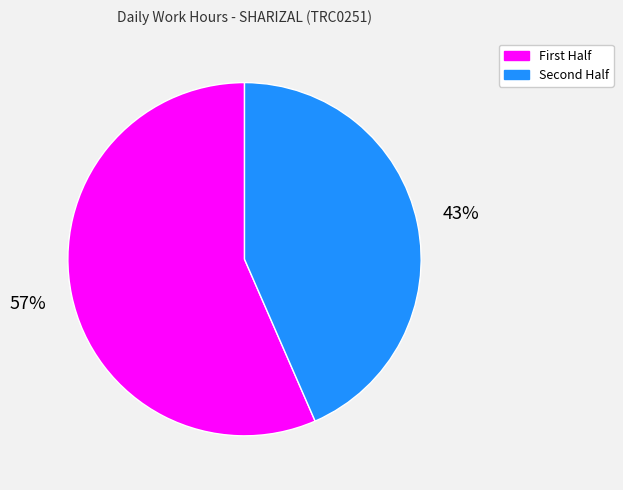

Does any single category account for the majority?

Yes